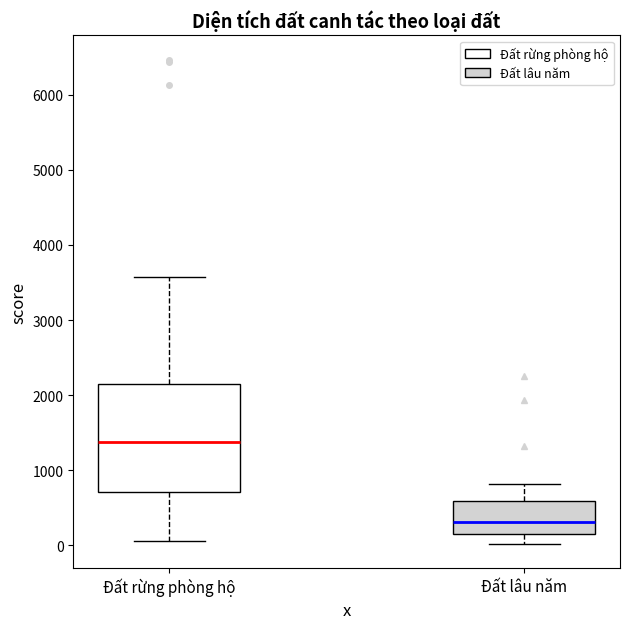

Reading left to right, transcribe this box plot: for each box, give where its median line is, the range the box spans, and where its two whiskers end, as read against the y-axis. The values are not printed on the chart, so give them approximately, as read against the axis.

Đất rừng phòng hộ: median 1400, box 700 to 2100, whiskers 100 to 3600
Đất lâu năm: median 300, box 200 to 600, whiskers 0 to 800